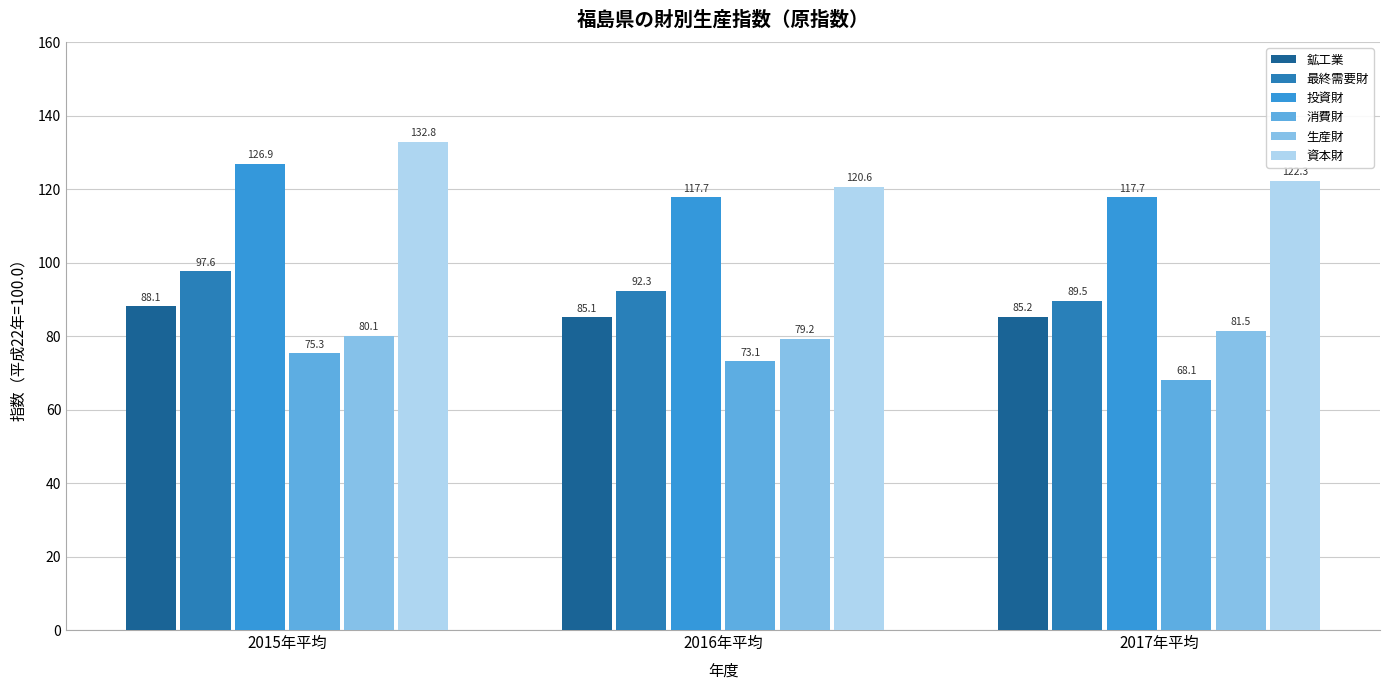

At which label is 生産財 closest to 80?

2015年平均